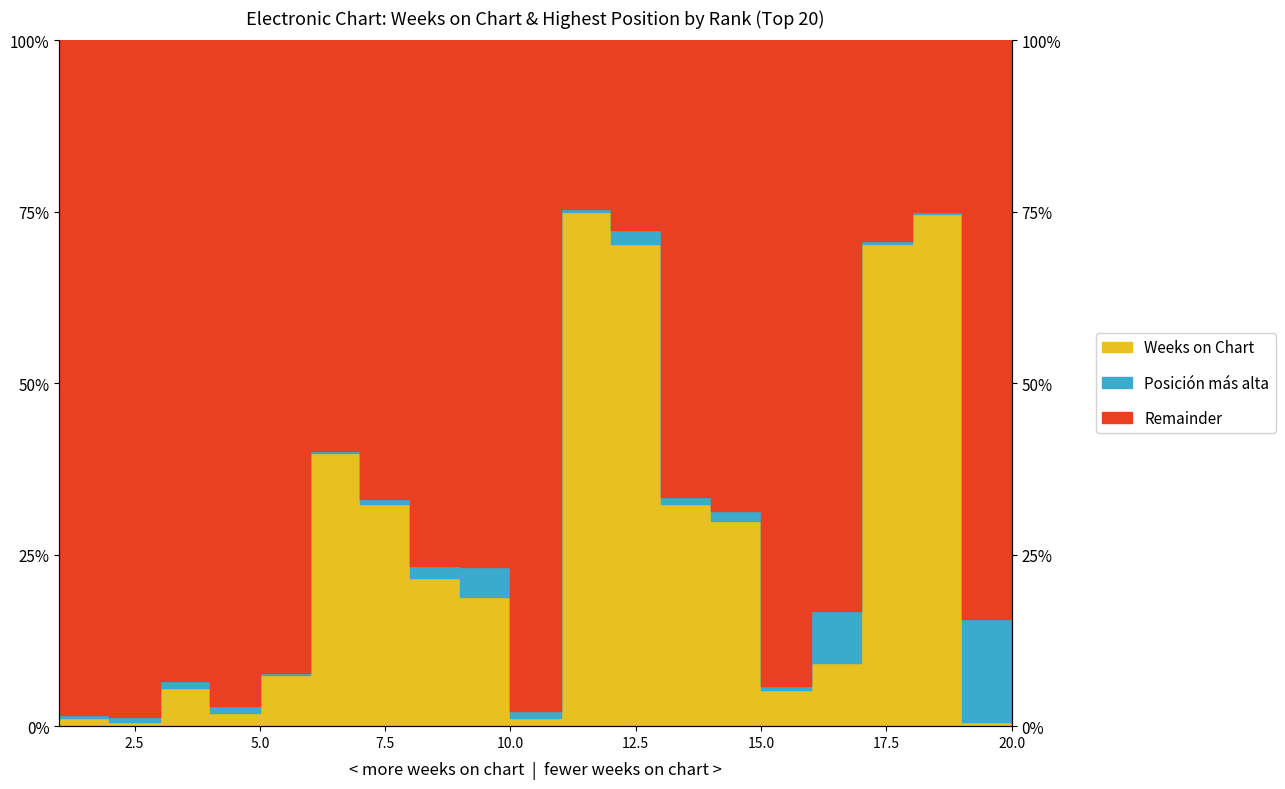

What is the change in value from 6 to 11?

+0.4